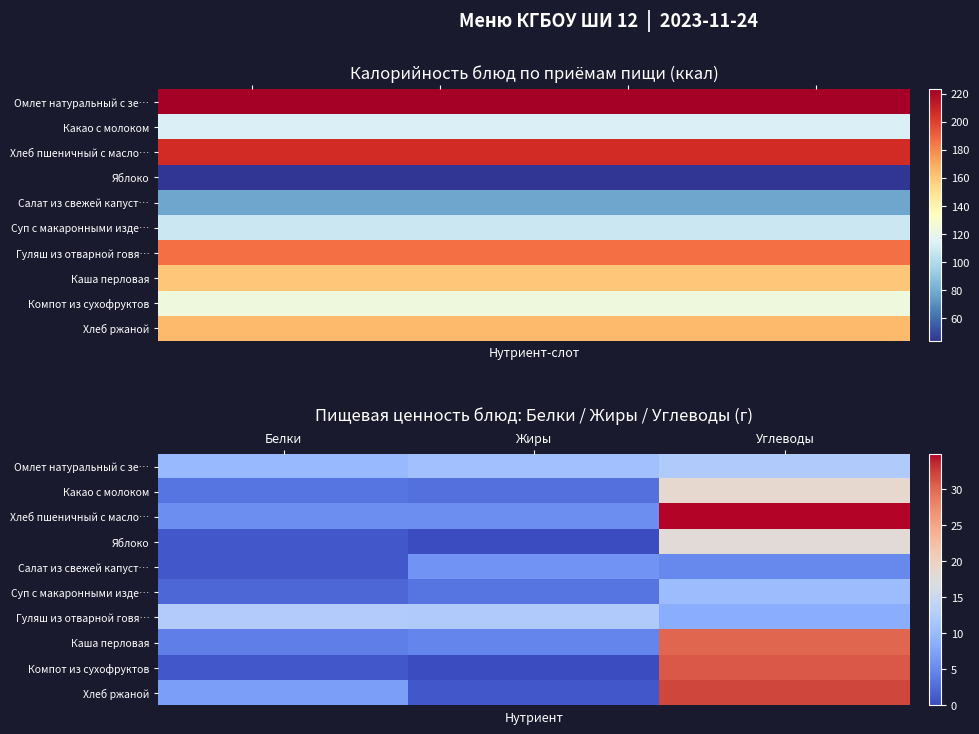

At Углеводы, list the series in order from largest to smallest.

Хлеб пшеничный с масло…, Хлеб ржаной, Компот из сухофруктов, Каша перловая, Какао с молоком, Яблоко, Омлет натуральный с зе…, Суп с макаронными изде…, Гуляш из отварной говя…, Салат из свежей капуст…